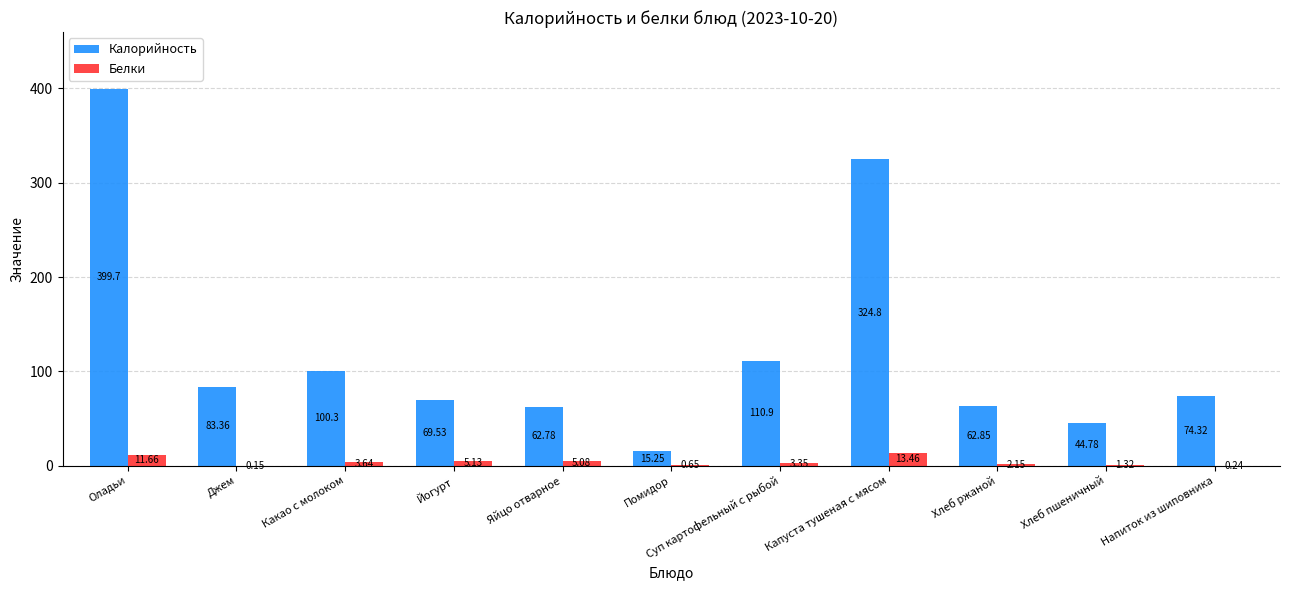

What is the sum of the Белки values at Джем and Капуста тушеная с мясом?

13.6